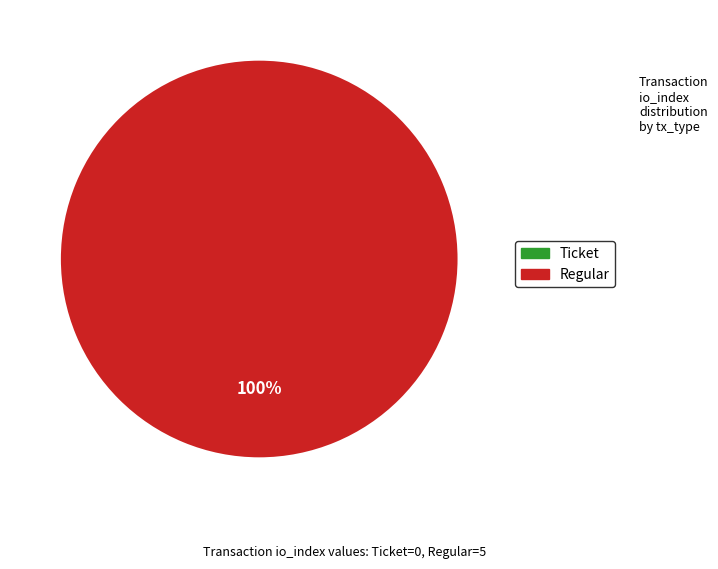

Which category accounts for the majority?

Regular (io_index=5)